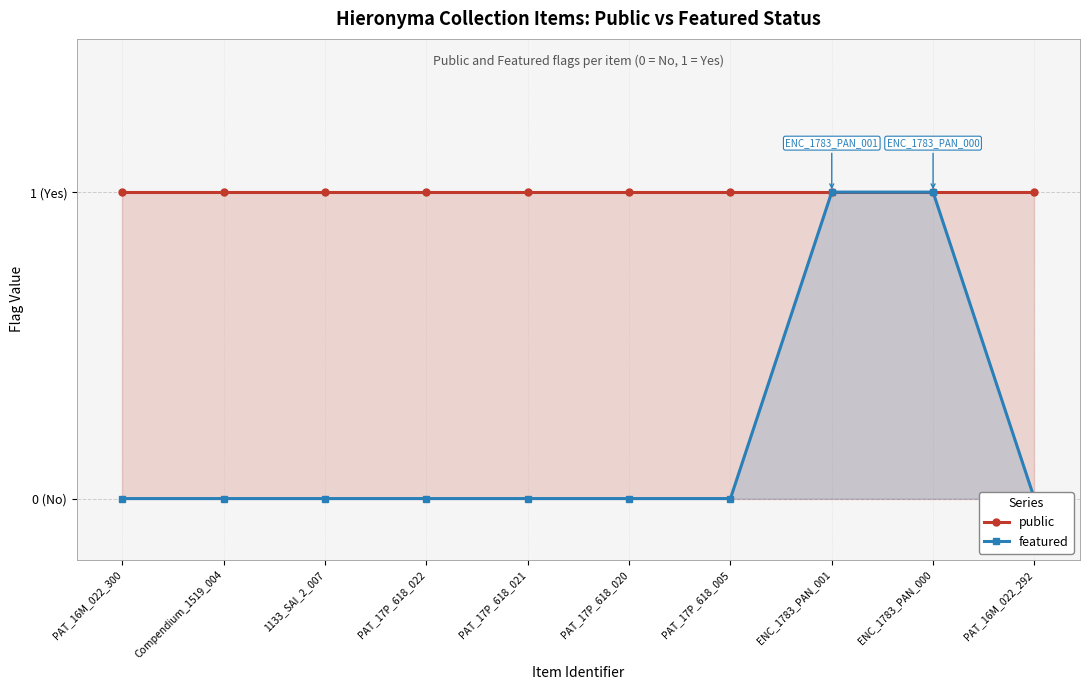

Between ENC_1783_PAN_001 and PAT_16M_022_292, which series saw the biggest shift?

featured